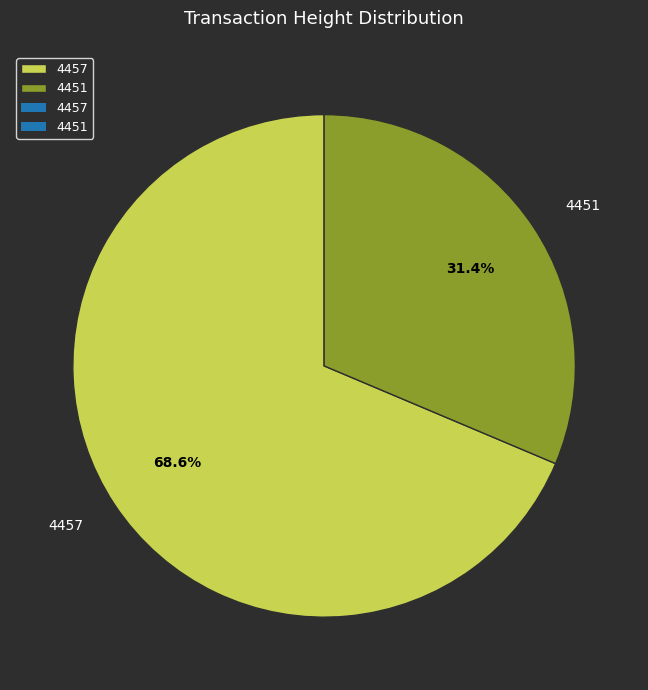

To the nearest percent, what is the average slice percentage?

50%